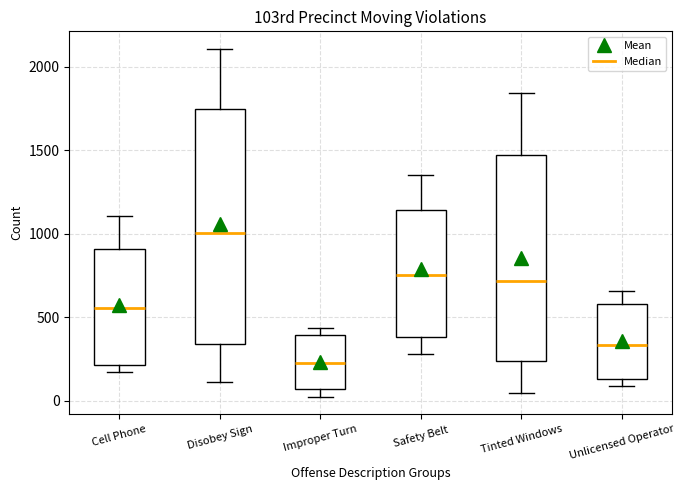

Reading left to right, transcribe this box plot: for each box, give where its median line is, the range the box spans, and where its two whiskers end, as read against the y-axis. The values are not printed on the chart, so give them approximately, as read against the axis.

Cell Phone: median 550, box 200 to 900, whiskers 150 to 1100
Disobey Sign: median 1000, box 350 to 1750, whiskers 100 to 2100
Improper Turn: median 250, box 50 to 400, whiskers 0 to 450
Safety Belt: median 750, box 400 to 1150, whiskers 300 to 1350
Tinted Windows: median 700, box 250 to 1450, whiskers 50 to 1850
Unlicensed Operator: median 350, box 150 to 600, whiskers 100 to 650